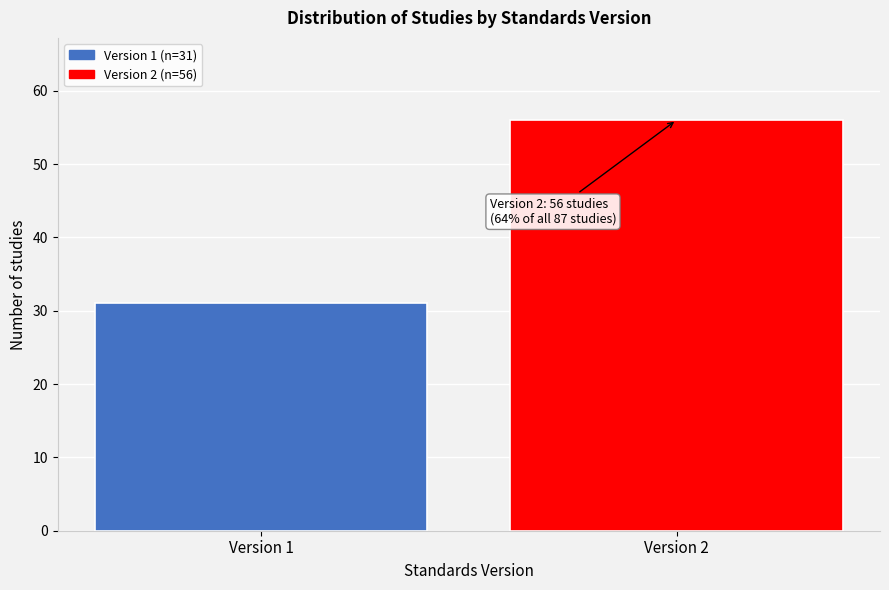

Reading left to right, extract all data points from this chart.

Version 1=31	Version 2=56